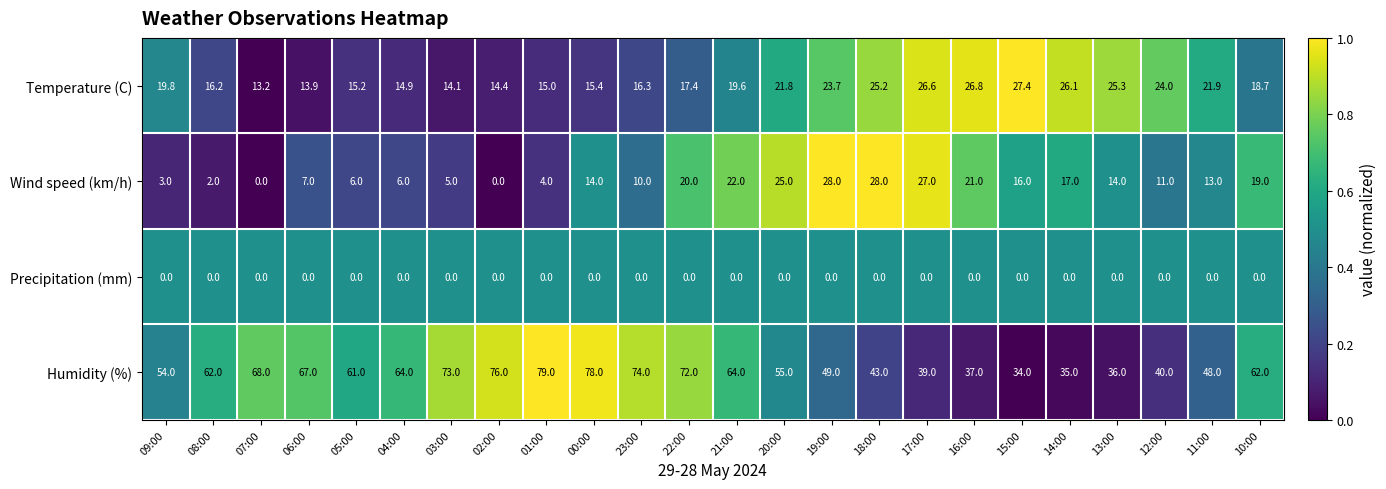

The value of Temperature (C) at 13:00 is 25.3. True or false?

True